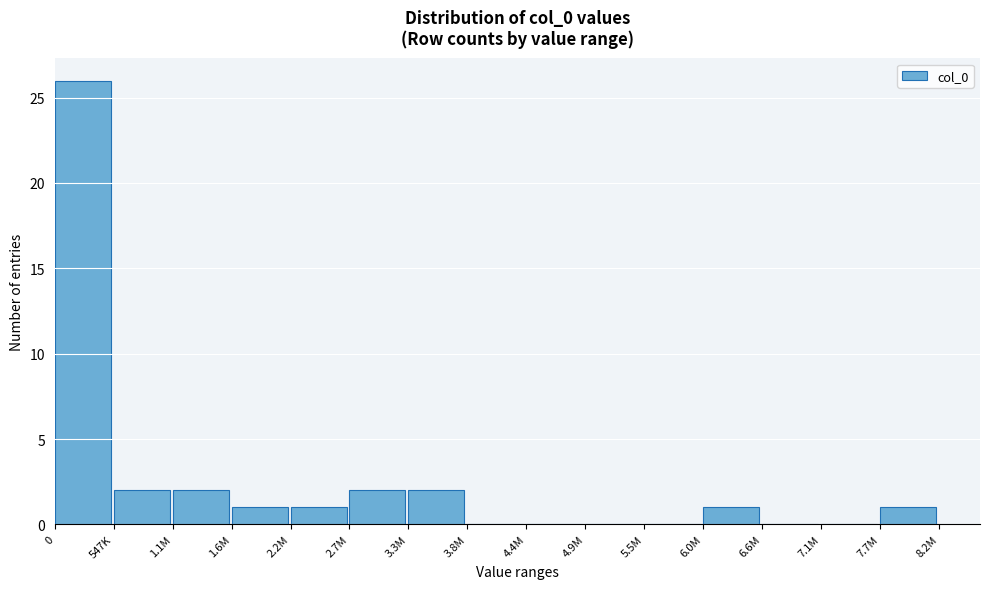

Reading right to left, list all the values displayed in this chart.

7.7M=1	7.1M=0	6.6M=0	6.0M=1	5.5M=0	4.9M=0	4.4M=0	3.8M=0	3.3M=2	2.7M=2	2.2M=1	1.6M=1	1.1M=2	547K=2	0=26